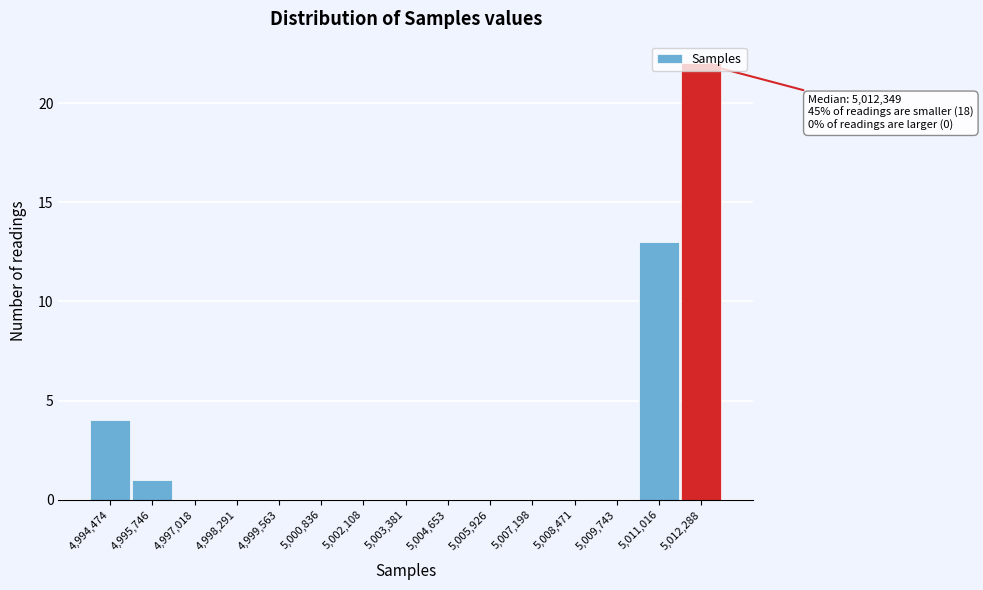

Between 4,994,474 and 5,007,198, which is larger?

4,994,474